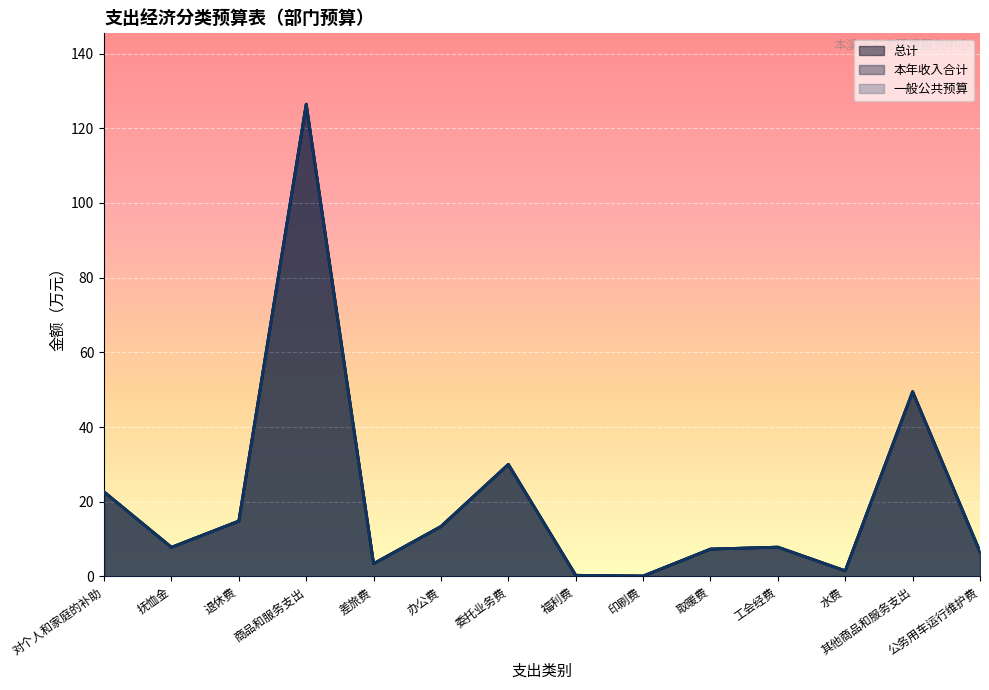

Which category has the highest value in the 一般公共预算 series?

商品和服务支出